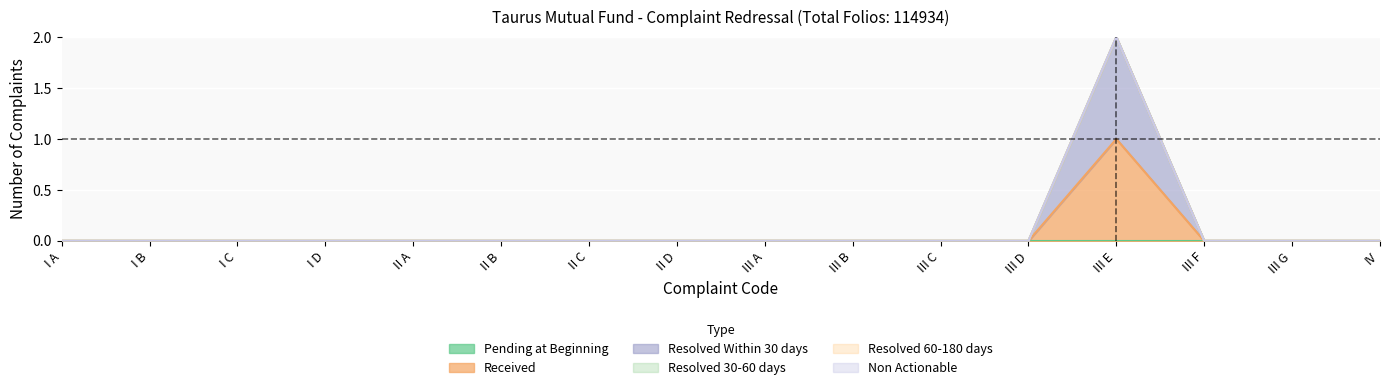

What are all the series names shown in the legend?

Pending at Beginning, Received, Resolved Within 30 days, Resolved 30-60 days, Resolved 60-180 days, Non Actionable